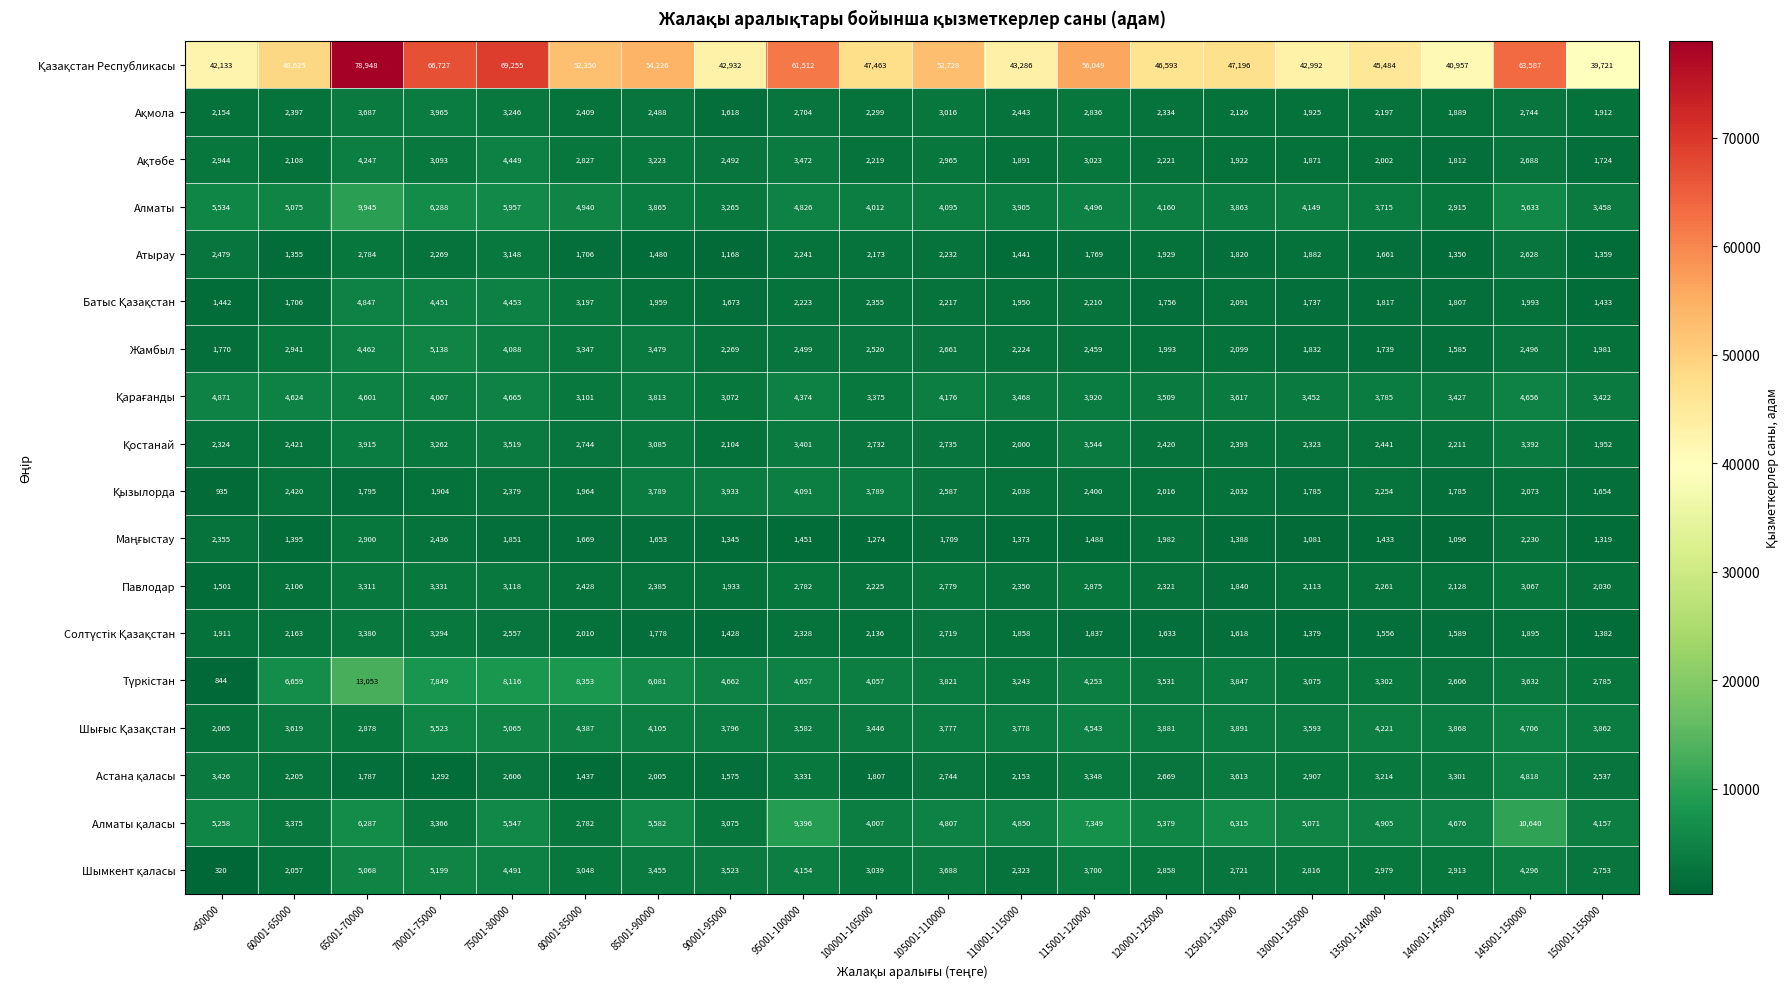

At which category is the sum across all series the highest?

65001-70000